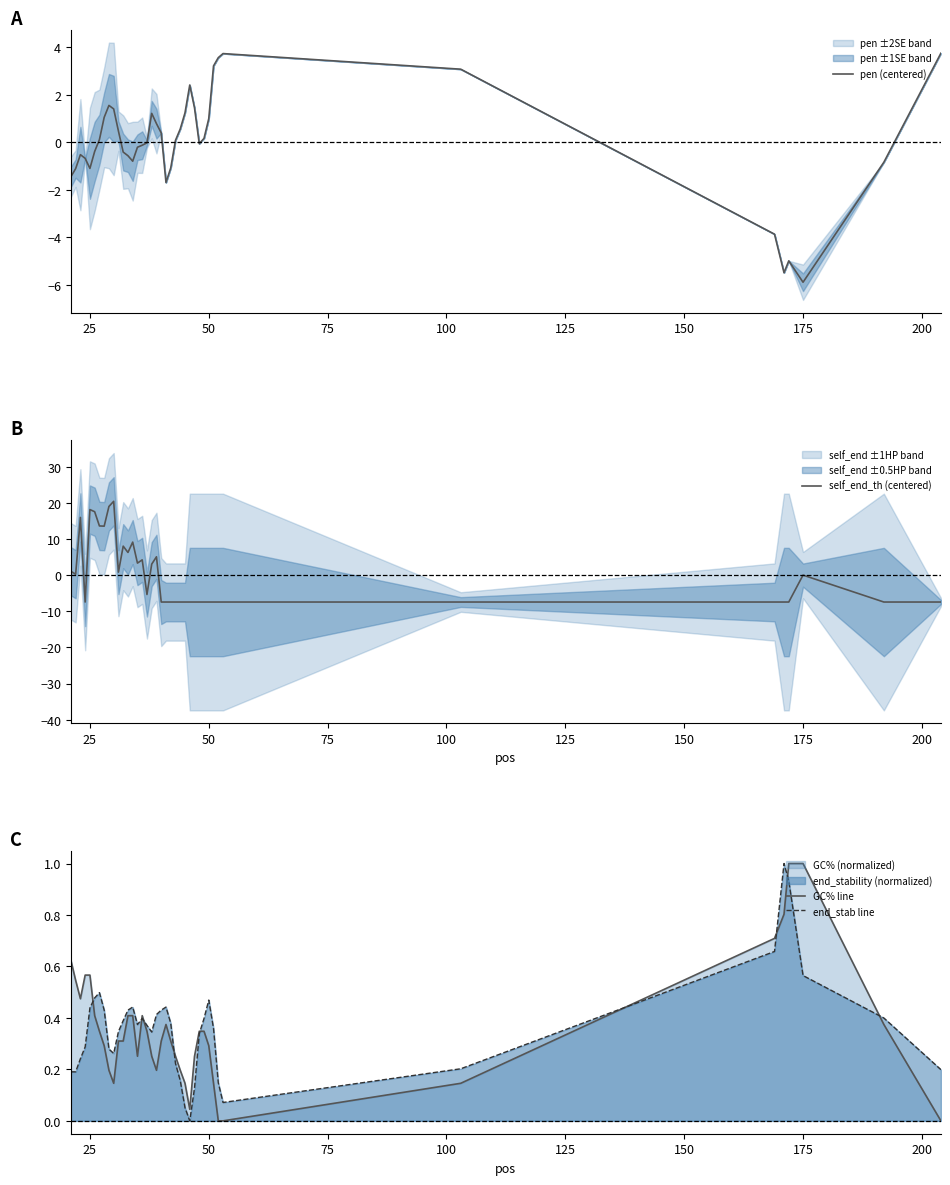

True or false: pen (centered) has a value of -0.4 at 25.

False